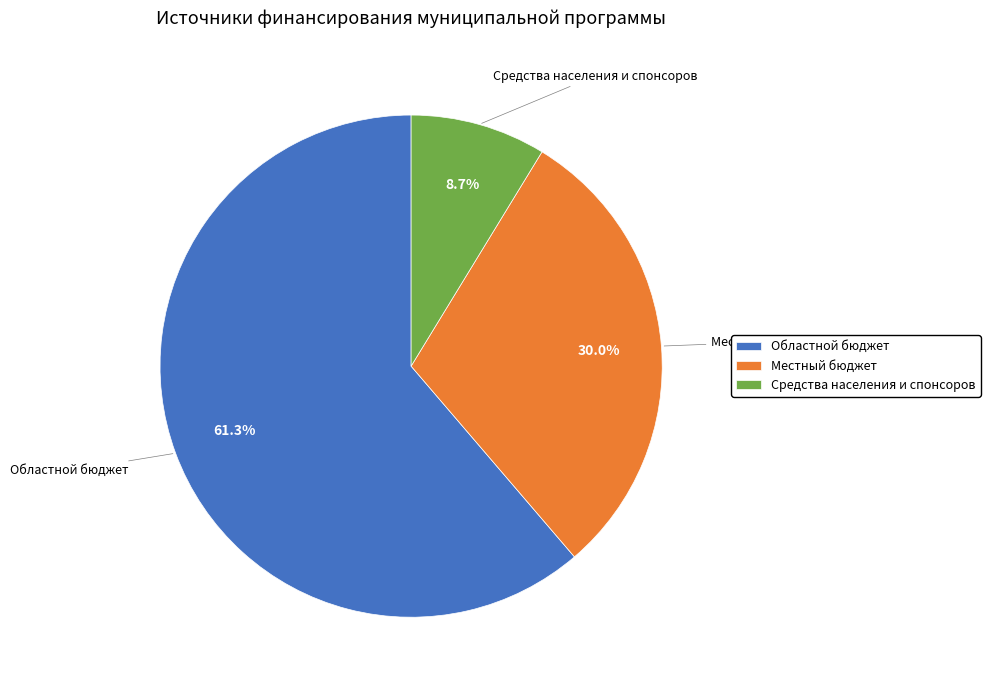

Combined, do Средства населения и спонсоров and Областной бюджет account for over 50%?

Yes